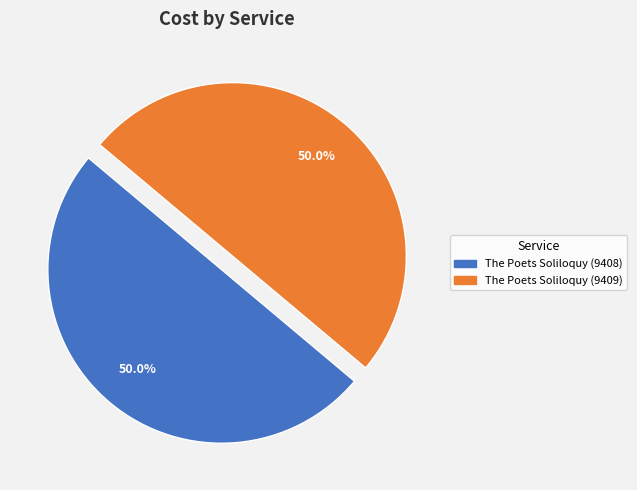

What percentage is NOT represented by The Poets Soliloquy (9408)?

50.0%